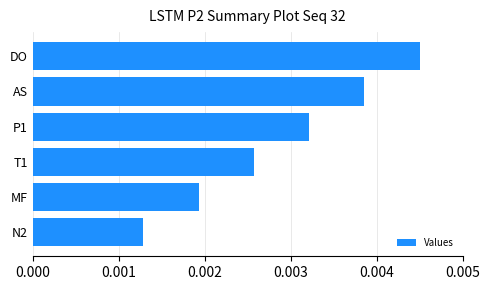

Rank the categories by value from lowest to highest.

N2, MF, T1, P1, AS, DO